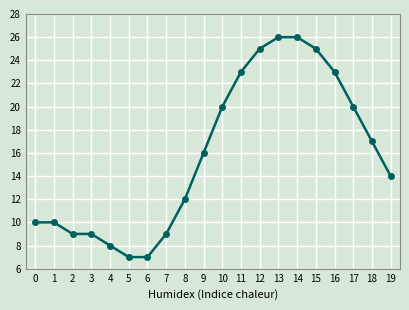

Does the chart display data point markers on the line(s)?

Yes